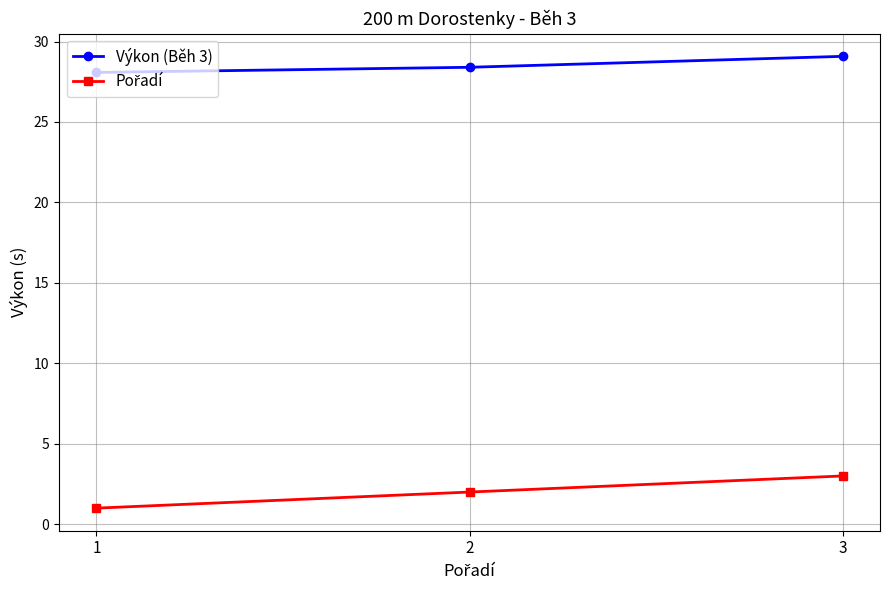

The Výkon (Běh 3) series shows 29.1 at 3. True or false?

True